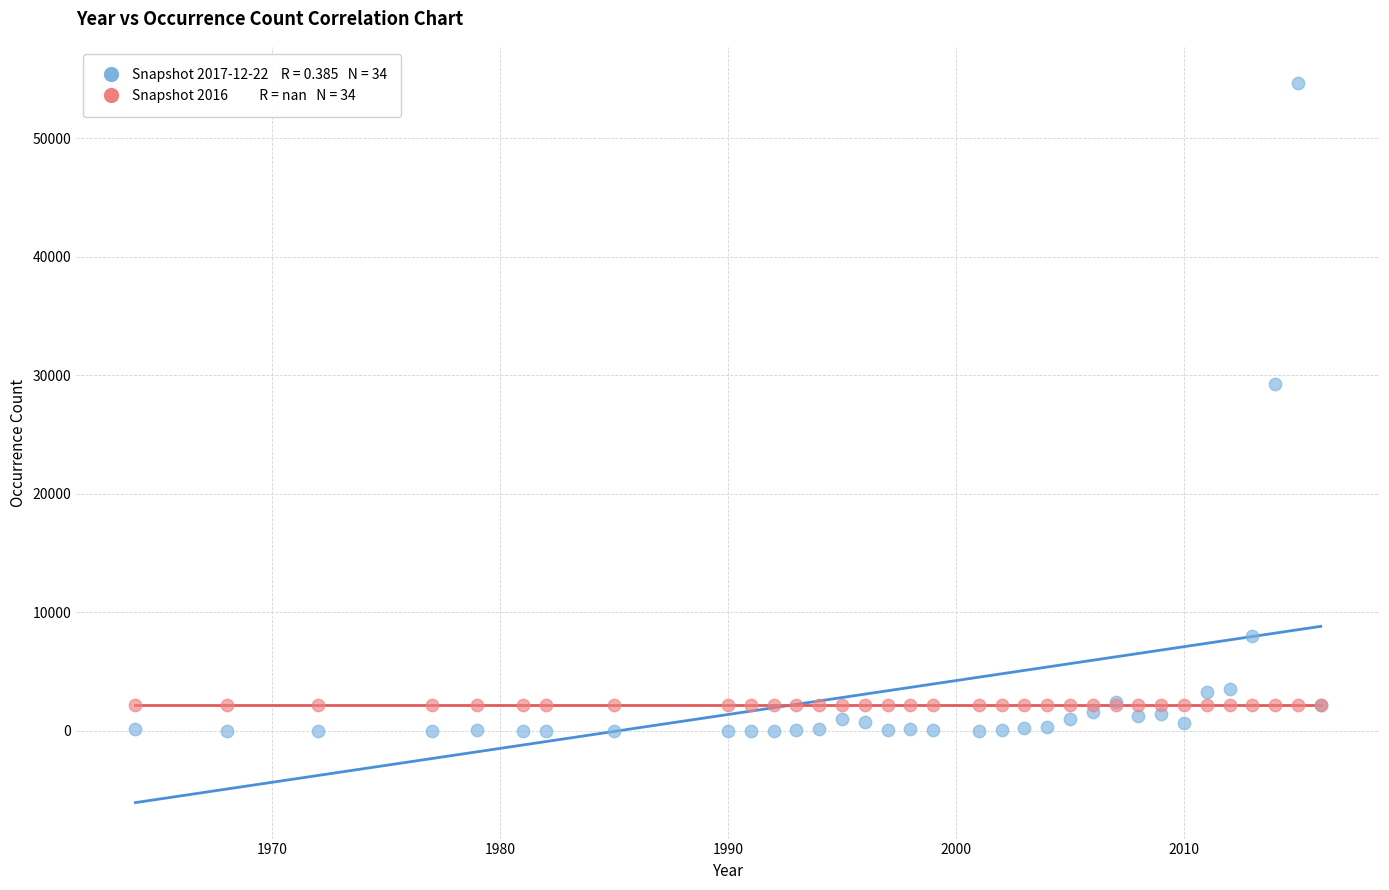

Across all series, what Y value is closest to 27326?

29304